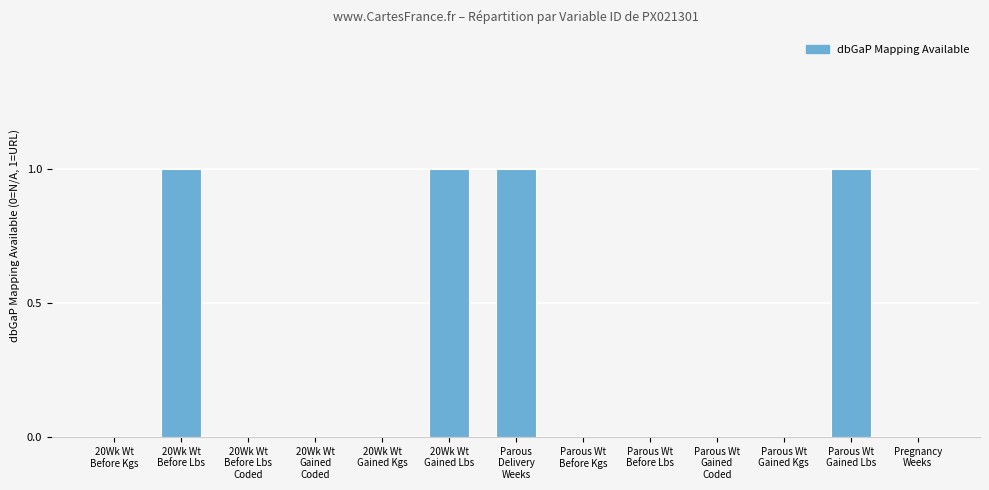

What is the sum of all values?

4